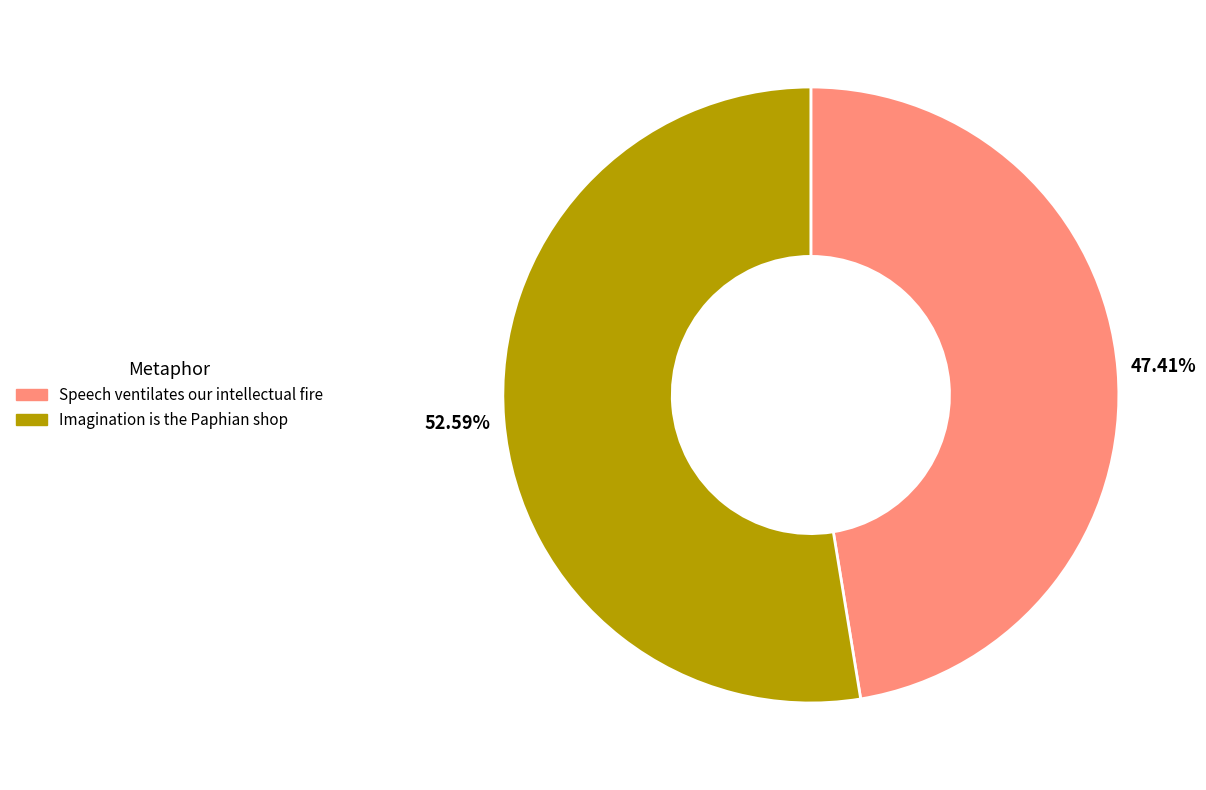

Combined, do Speech ventilates our intellectual fire and Imagination is the Paphian shop account for over 50%?

Yes